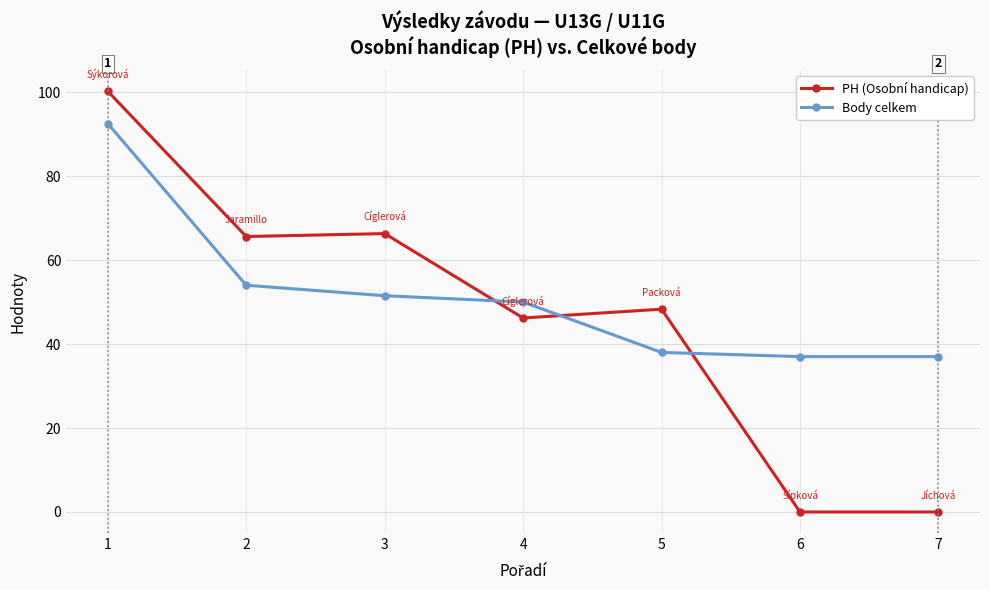

Which series changed the most between 2 and 7?

PH (Osobní handicap)